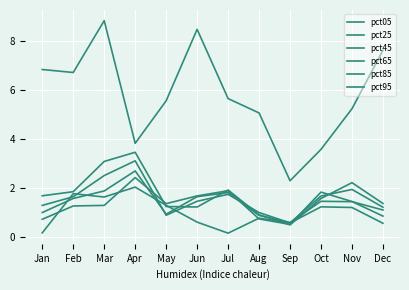

What is the value of the pct85 point at the 9th from the left?

0.5